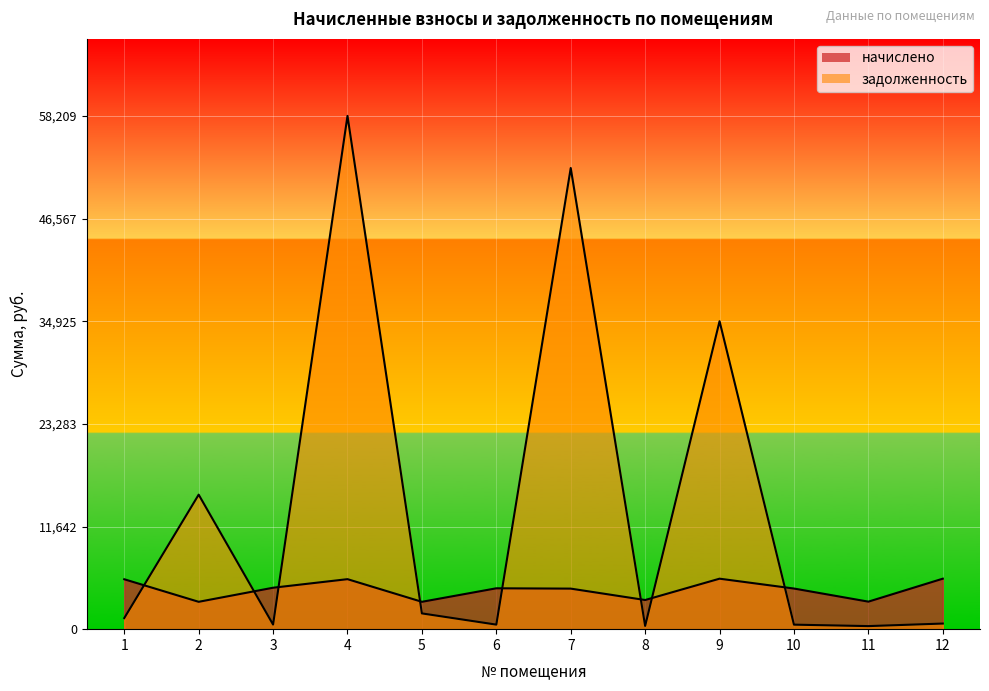

Reading right to left, transcribe all the data shown in this chart.

начислено: 5725.1	3121.1	4607.7	5725.1	3305.8	4598.6	4635.4	3102.7	5671.2	4700.1	3102.7	5660.5
задолженность: 636.1	346.8	512.0	34922.1	367.3	52296.1	515.0	1787.4	58208.7	522.2	15254.8	1257.9